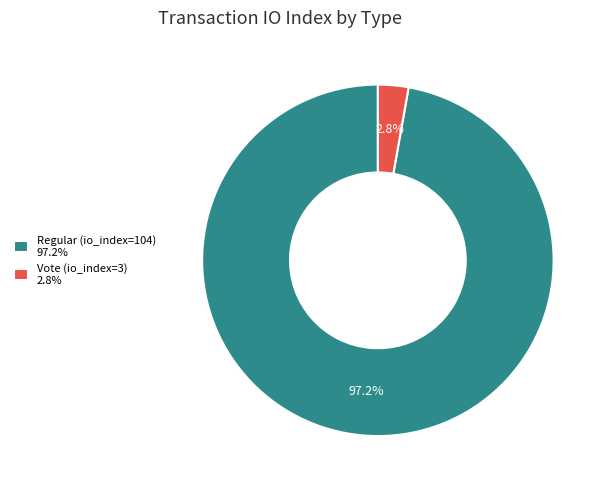

What is the smallest slice in the pie chart?

Vote (io_index=3)